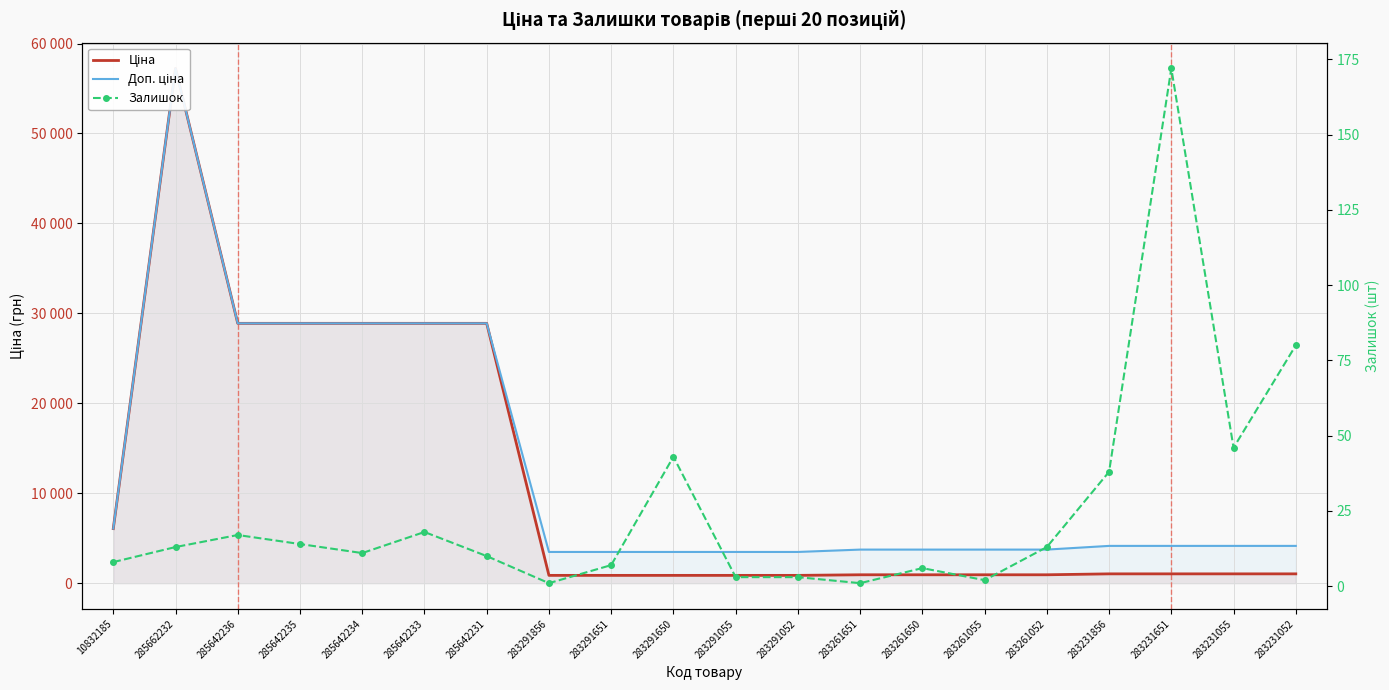

Which series has the largest total across all categories?

Доп. ціна